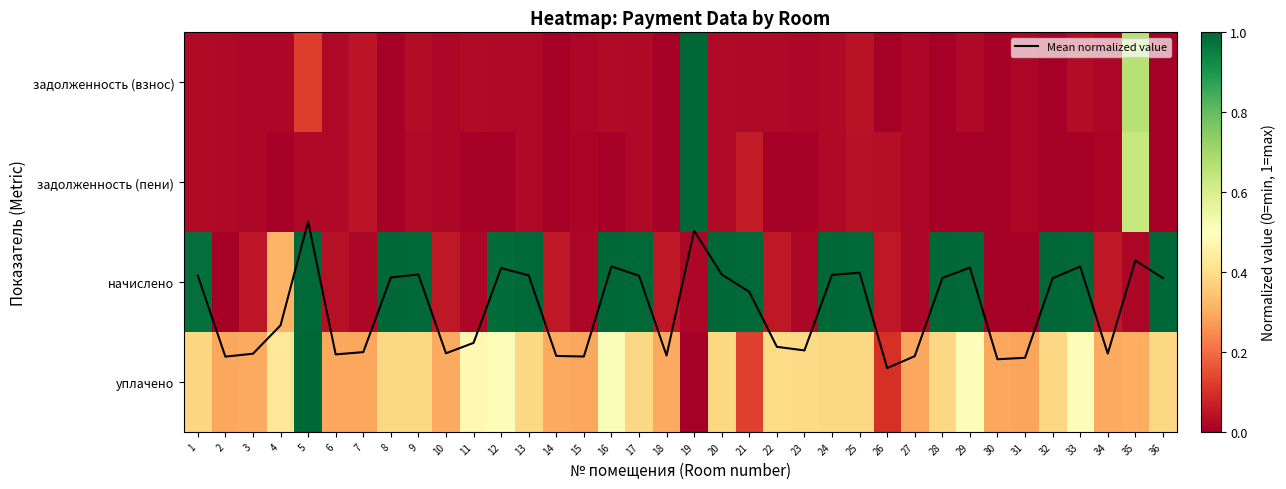

Which has a higher value, 17 or 3?

3